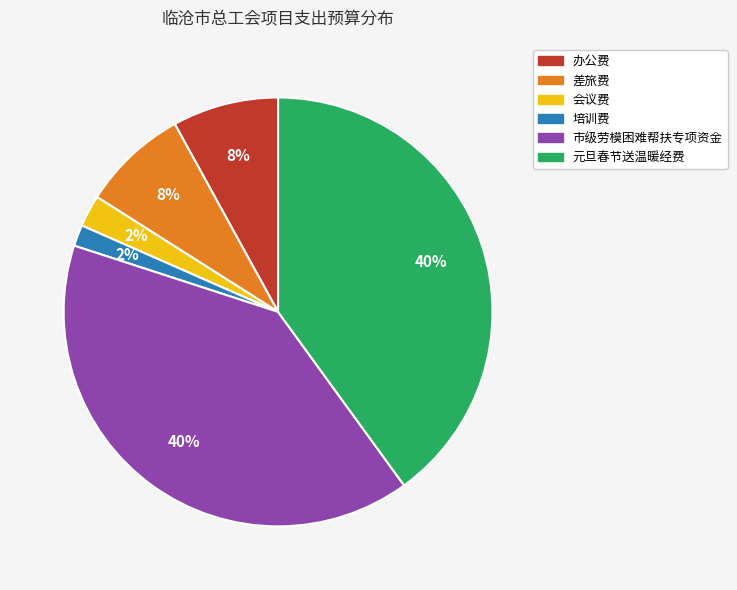

Which has a higher value, 办公费 or 元旦春节送温暖经费?

元旦春节送温暖经费